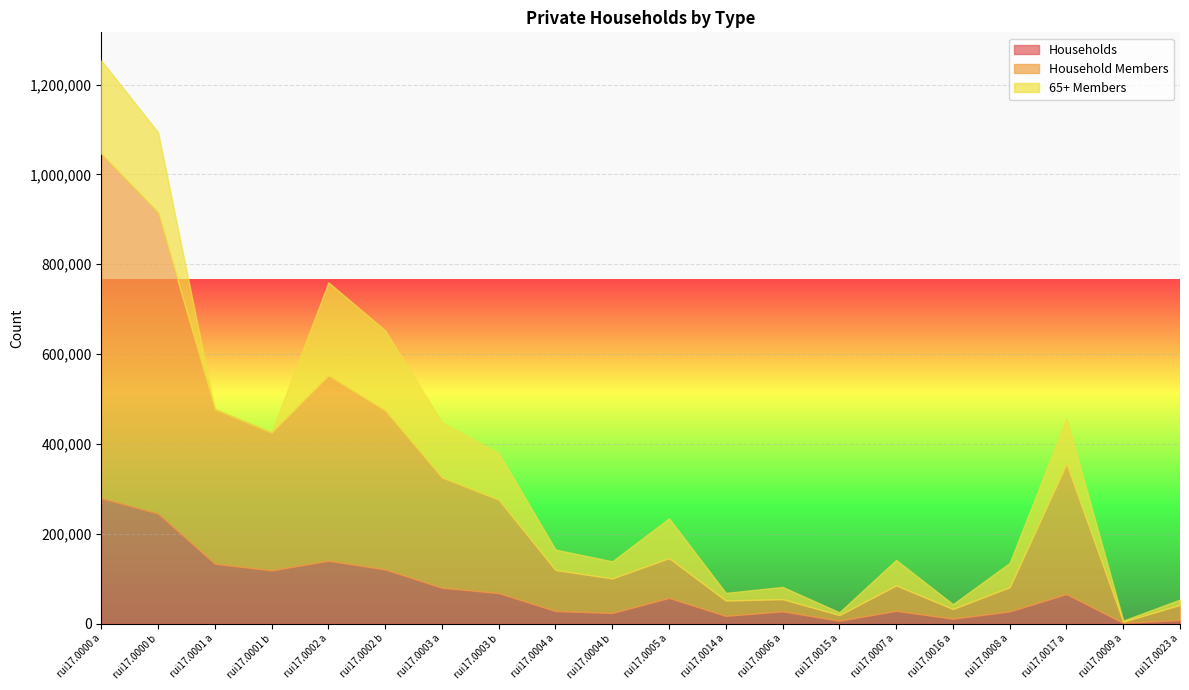

Is it true that Households equals 133064 at rui17.0001 a?

True